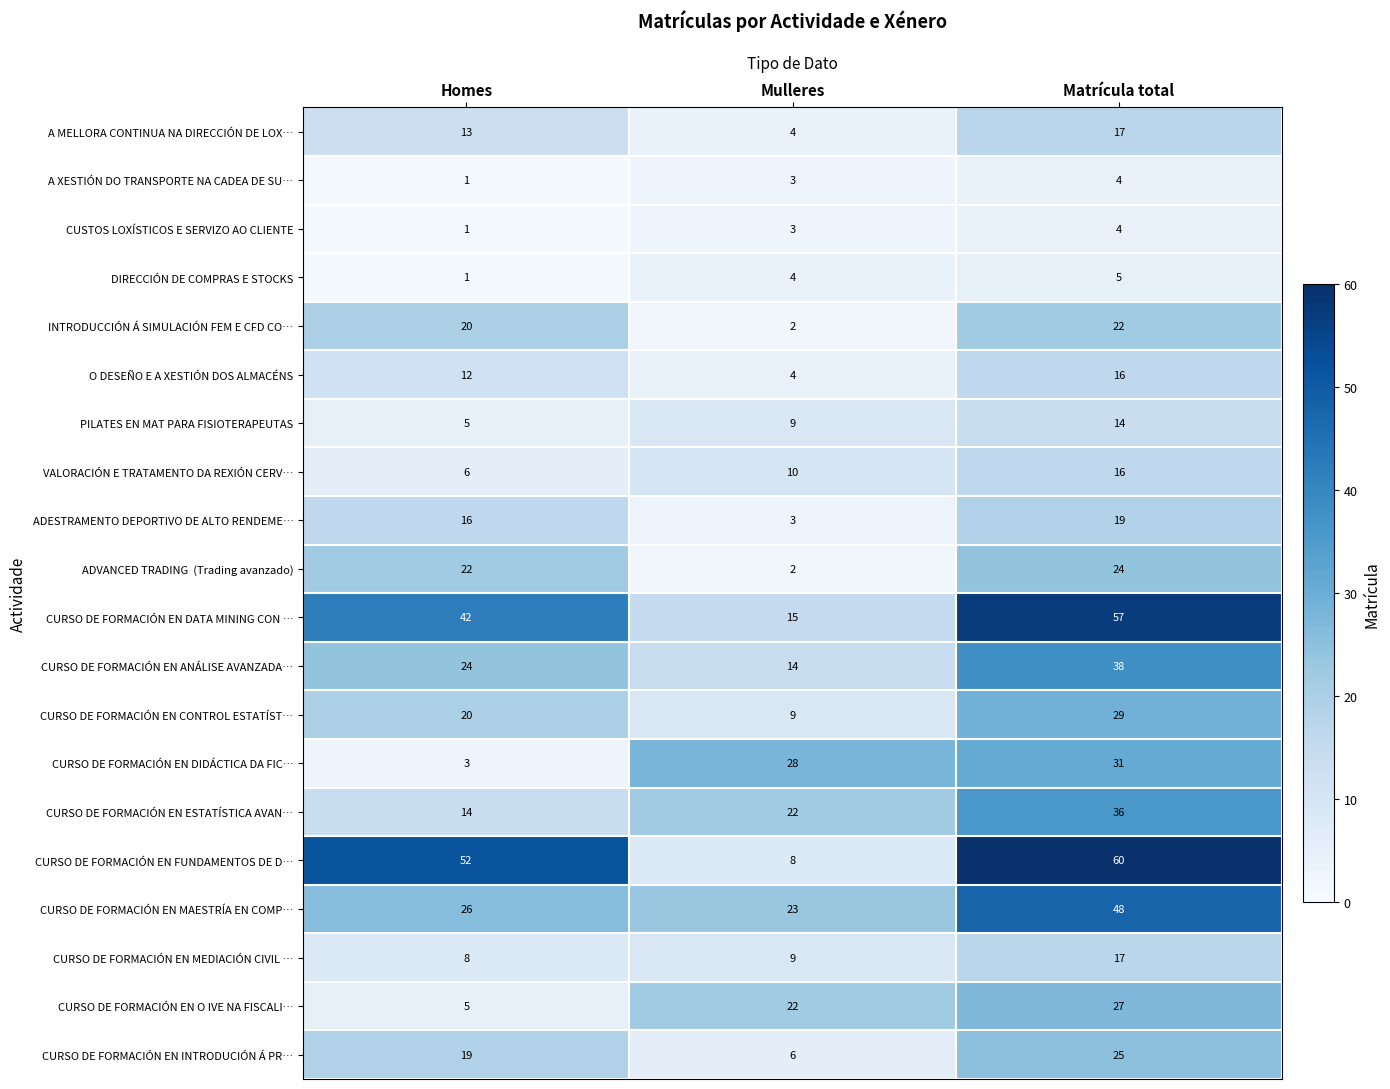

Read the VALORACIÓN E TRATAMENTO DA REXIÓN CERV… value at Homes.

6